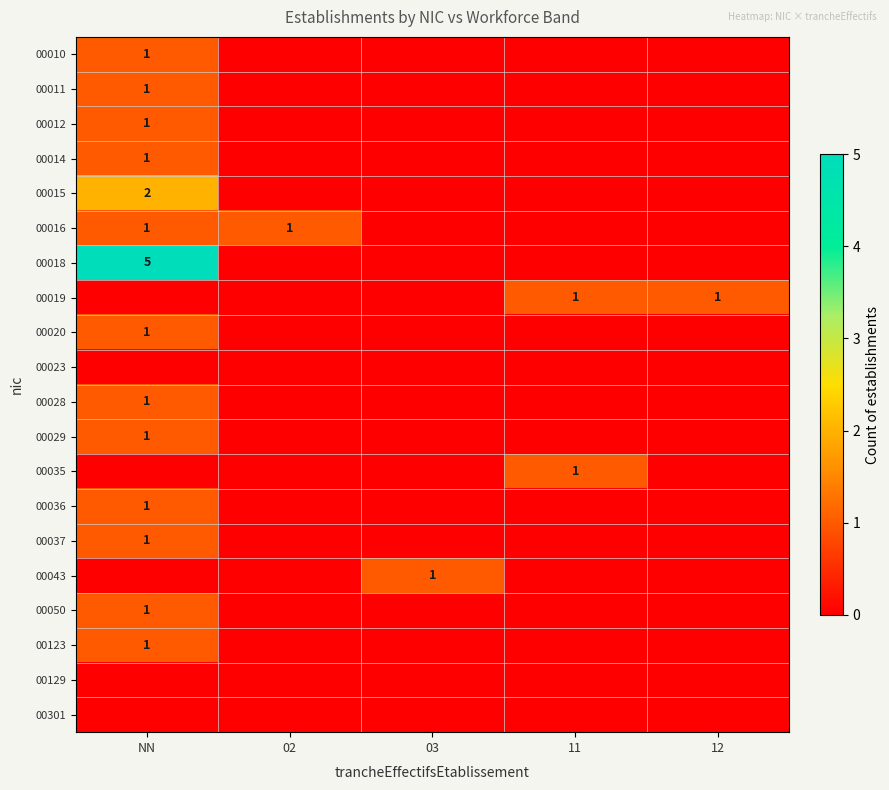

Is it true that 00011 equals 1 at NN?

True